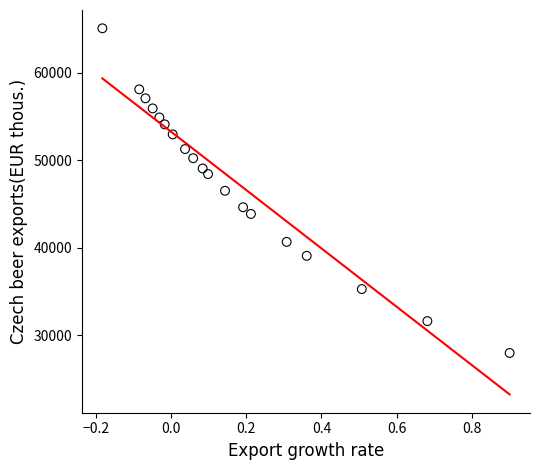

What is the range of Y values (max minus min)?

37094